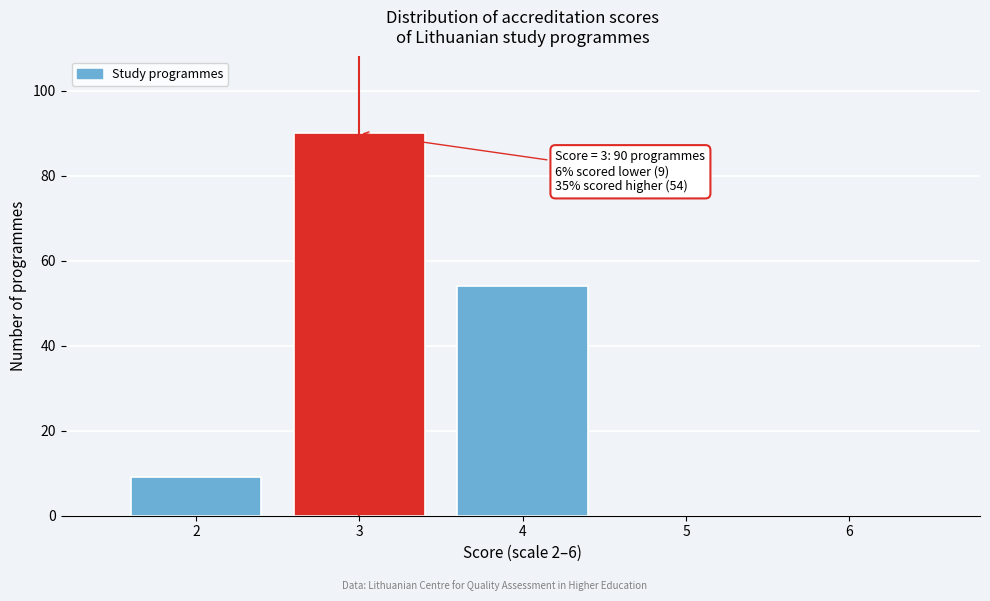

Reading right to left, extract all data points from this chart.

6=0	5=0	4=54	3=90	2=9